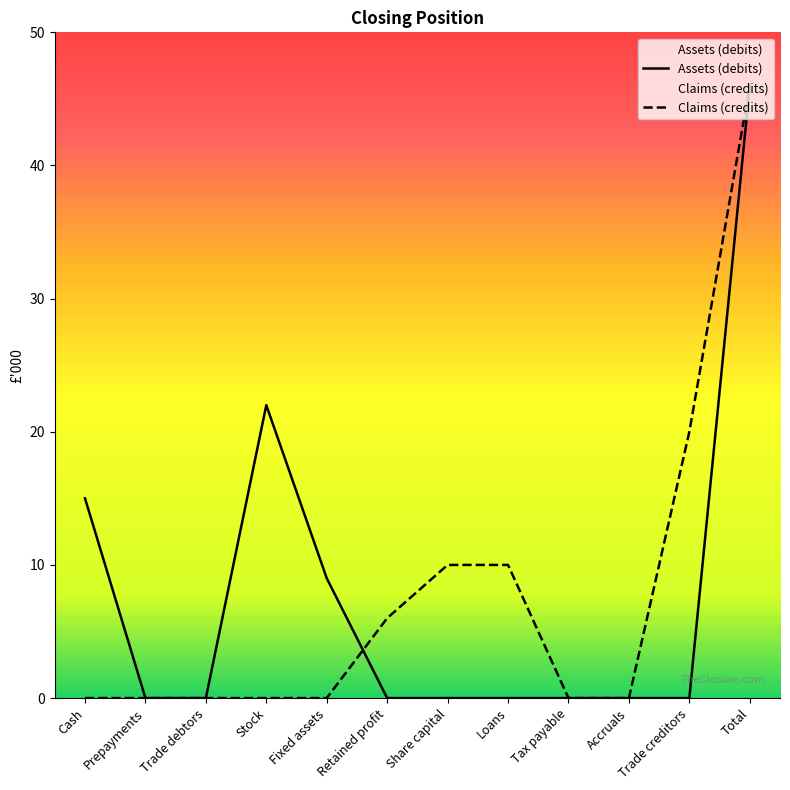

How many lines are shown in the chart?

2